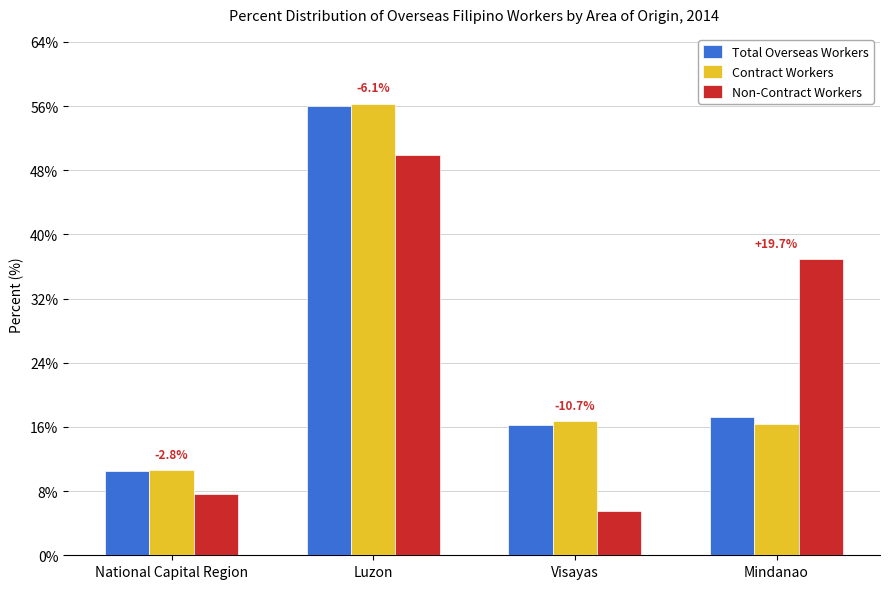

Where does the Total Overseas Workers series first go above 17?

Luzon